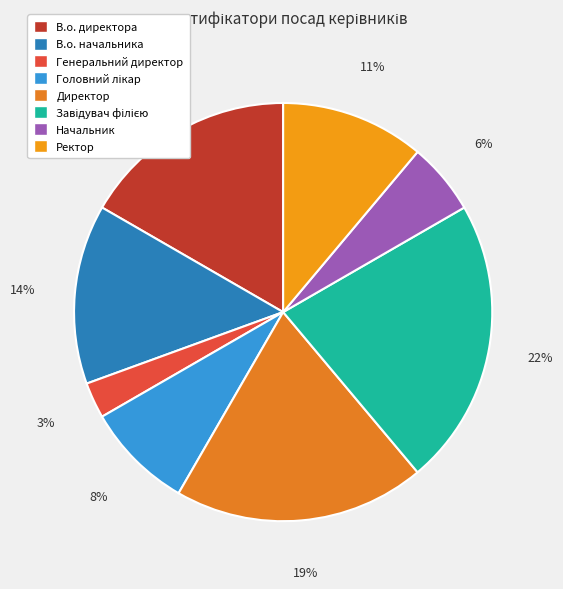

Between Директор and Начальник, which is larger?

Директор